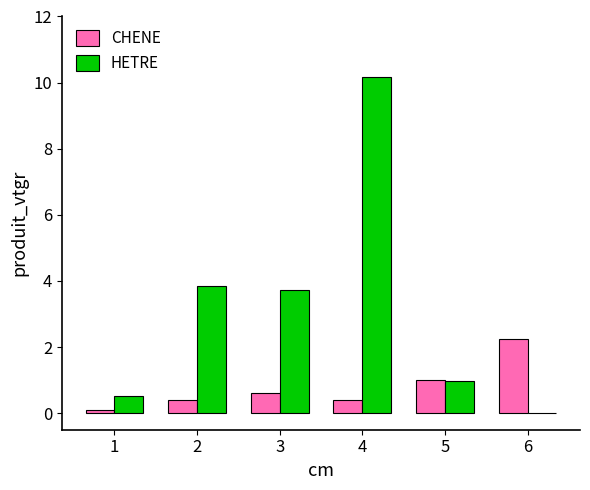

At which label is HETRE closest to 5?

2